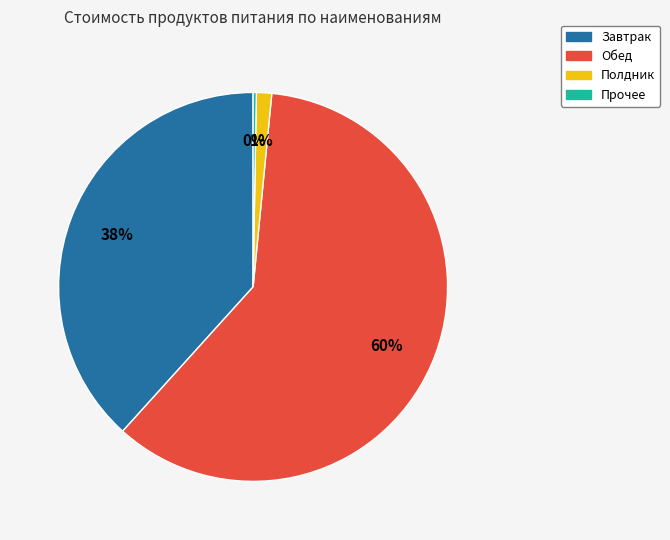

Is it true that Обед is 60% of the pie?

True